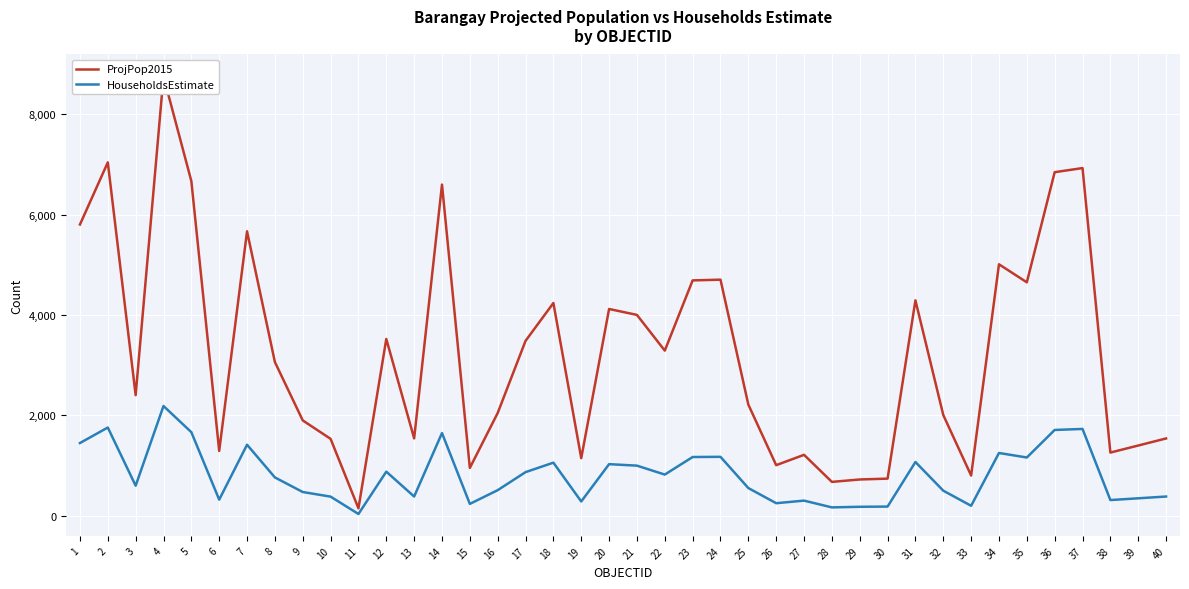

The ProjPop2015 series shows 2906.0 at 9. True or false?

False